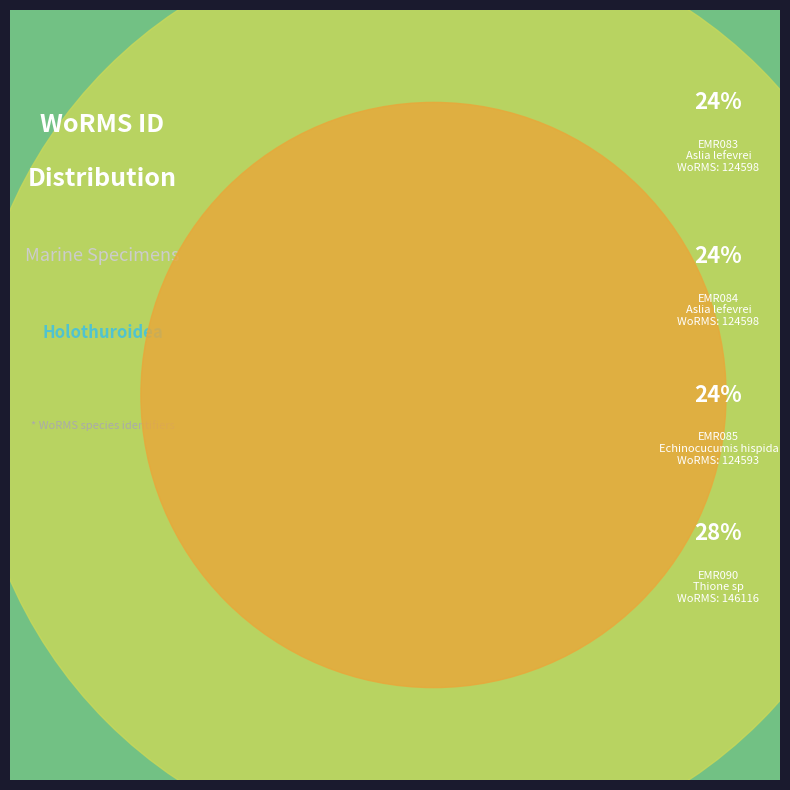

What is the largest slice in the pie chart?

EMR090